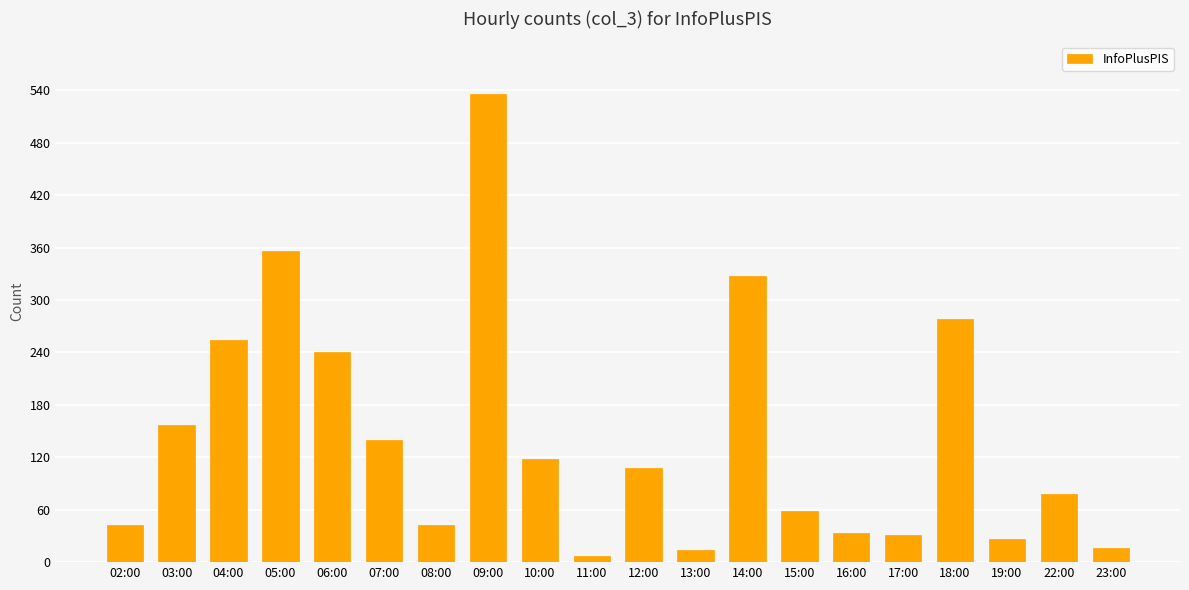

Is it true that the value at 11:00 is 7?

True